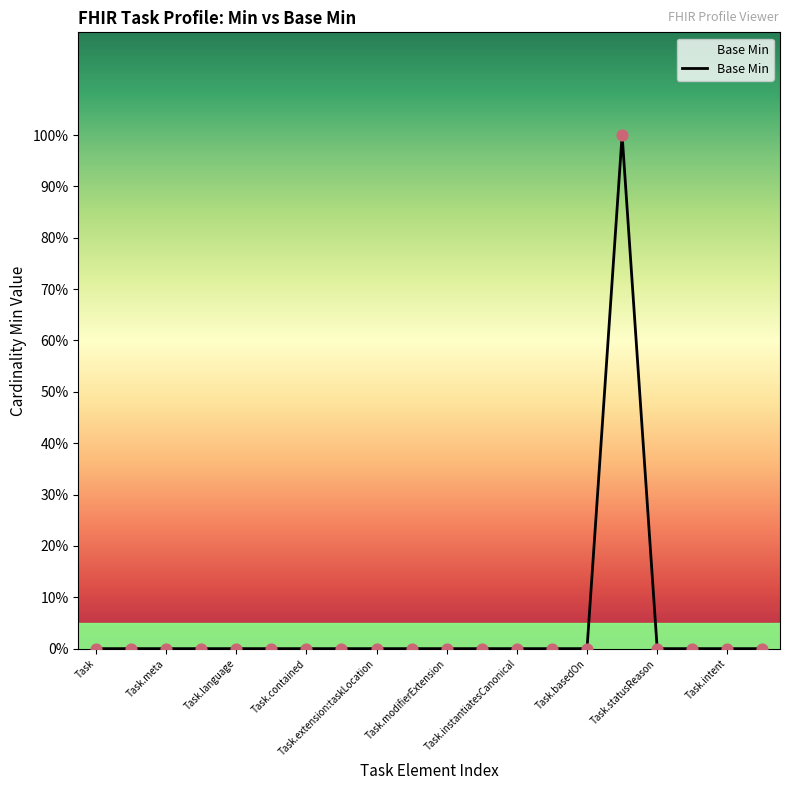

Does the chart have visible grid lines?

No